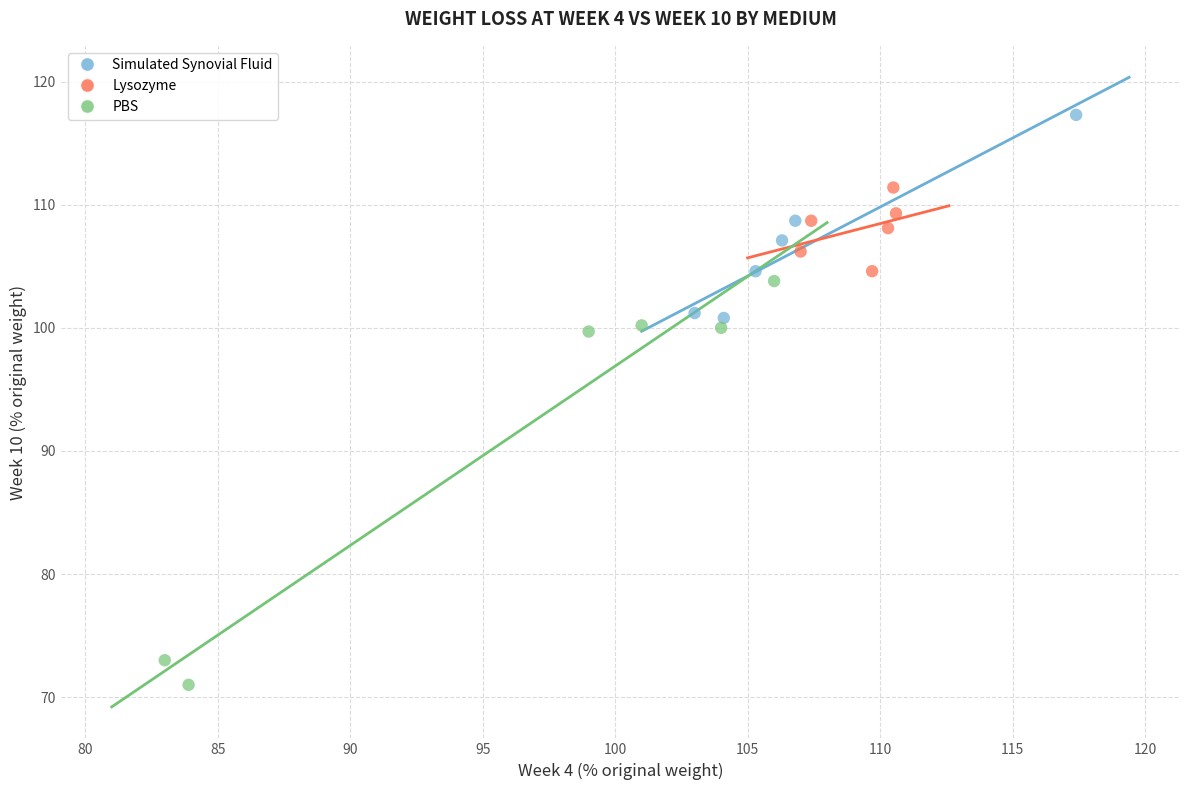

What are all the series names shown in the legend?

Simulated Synovial Fluid, Lysozyme, PBS